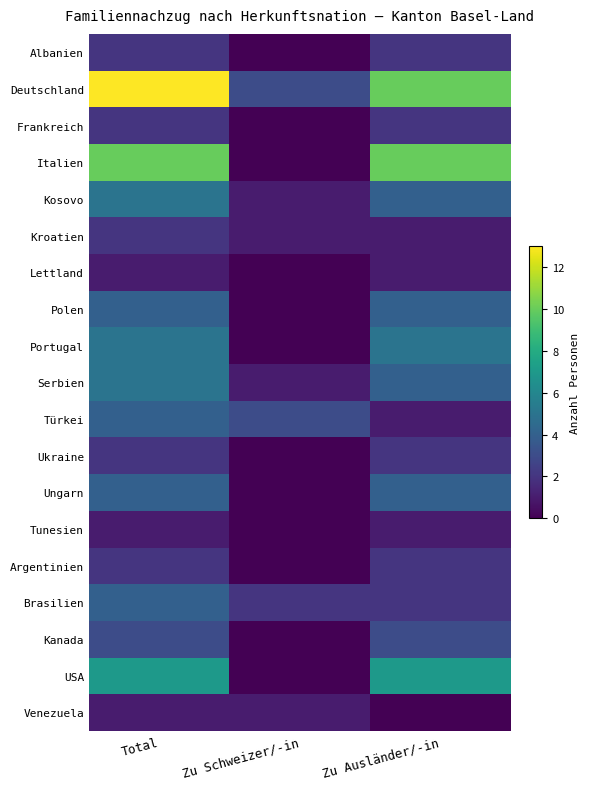

Reading right to left, transcribe all the data shown in this chart.

Albanien: Zu Ausländer/-in=2	Zu Schweizer/-in=0	Total=2
Deutschland: Zu Ausländer/-in=10	Zu Schweizer/-in=3	Total=13
Frankreich: Zu Ausländer/-in=2	Zu Schweizer/-in=0	Total=2
Italien: Zu Ausländer/-in=10	Zu Schweizer/-in=0	Total=10
Kosovo: Zu Ausländer/-in=4	Zu Schweizer/-in=1	Total=5
Kroatien: Zu Ausländer/-in=1	Zu Schweizer/-in=1	Total=2
Lettland: Zu Ausländer/-in=1	Zu Schweizer/-in=0	Total=1
Polen: Zu Ausländer/-in=4	Zu Schweizer/-in=0	Total=4
Portugal: Zu Ausländer/-in=5	Zu Schweizer/-in=0	Total=5
Serbien: Zu Ausländer/-in=4	Zu Schweizer/-in=1	Total=5
Türkei: Zu Ausländer/-in=1	Zu Schweizer/-in=3	Total=4
Ukraine: Zu Ausländer/-in=2	Zu Schweizer/-in=0	Total=2
Ungarn: Zu Ausländer/-in=4	Zu Schweizer/-in=0	Total=4
Tunesien: Zu Ausländer/-in=1	Zu Schweizer/-in=0	Total=1
Argentinien: Zu Ausländer/-in=2	Zu Schweizer/-in=0	Total=2
Brasilien: Zu Ausländer/-in=2	Zu Schweizer/-in=2	Total=4
Kanada: Zu Ausländer/-in=3	Zu Schweizer/-in=0	Total=3
USA: Zu Ausländer/-in=7	Zu Schweizer/-in=0	Total=7
Venezuela: Zu Ausländer/-in=0	Zu Schweizer/-in=1	Total=1